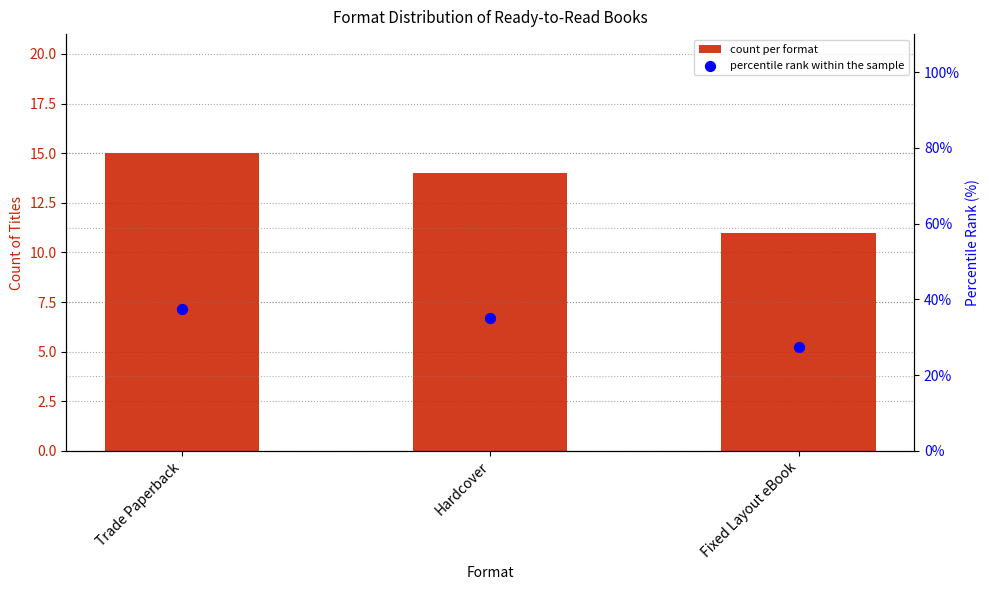

Is the value of count per format at Trade Paperback greater than the value of percentile rank within the sample at Trade Paperback?

No